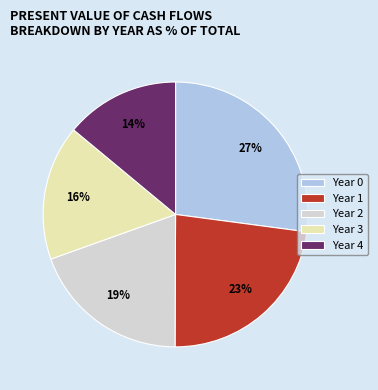

True or false: Year 4 accounts for 25% of the total.

False